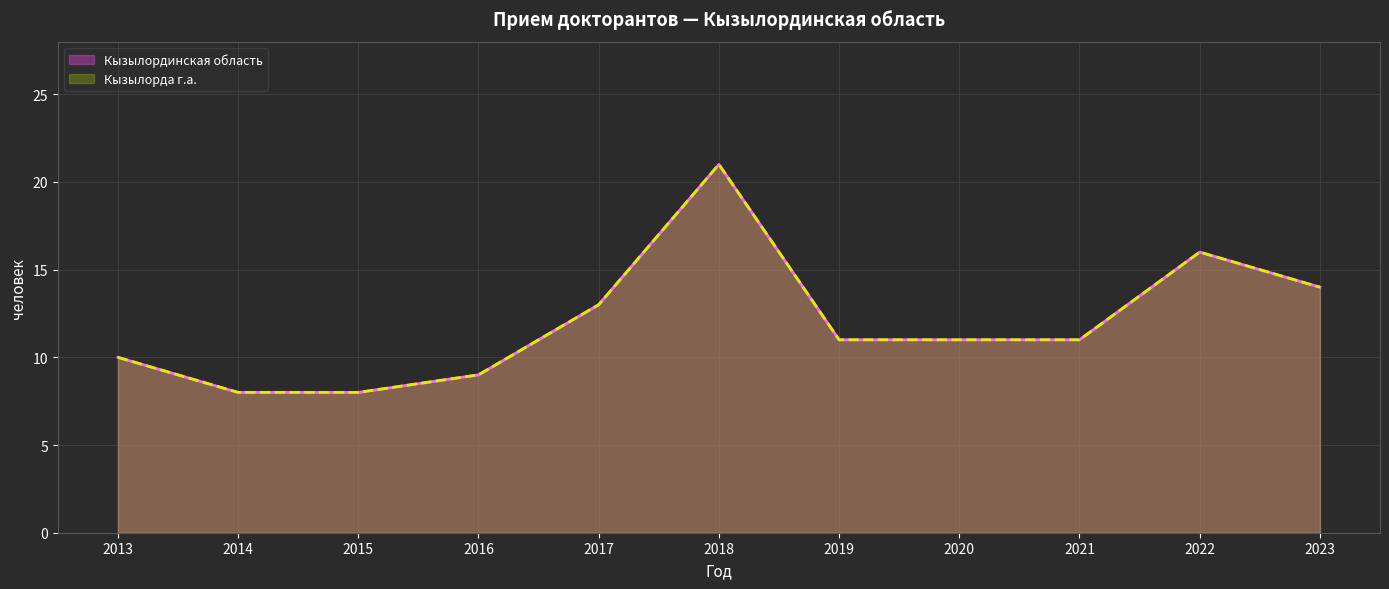

Rank the categories by Кызылорда г.а. value from lowest to highest.

2014, 2015, 2016, 2013, 2019, 2020, 2021, 2017, 2023, 2022, 2018